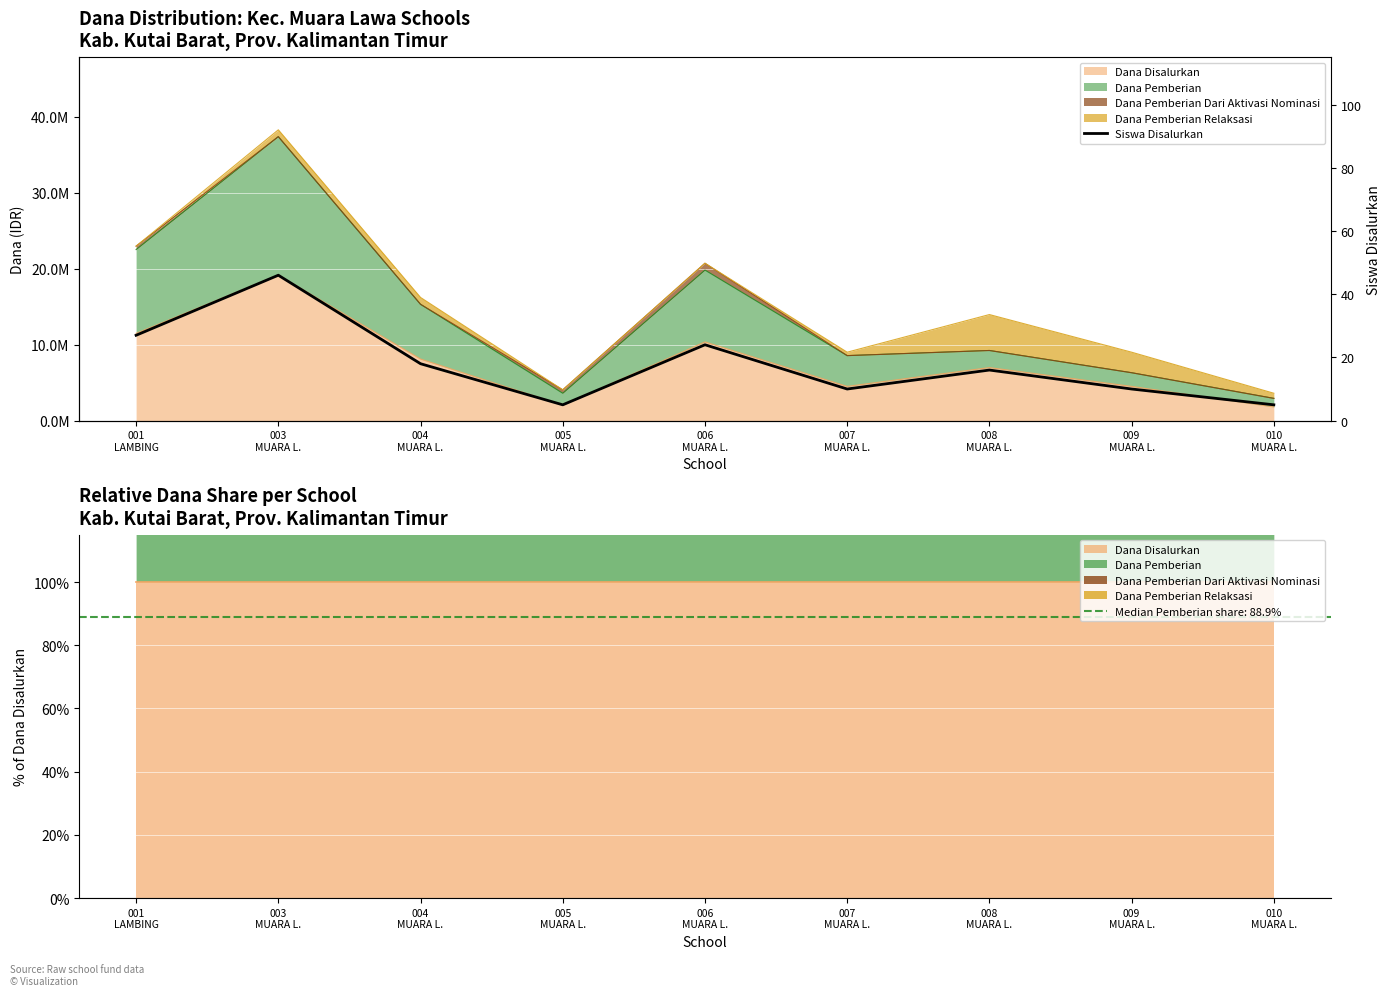

How many data points does each series have?

9